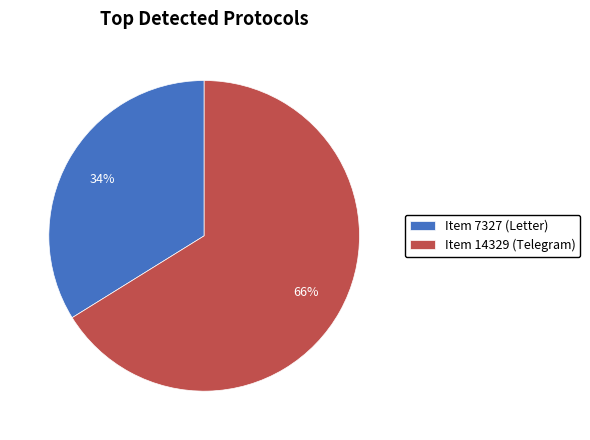

Which category has the smallest portion of the pie?

Item 7327 (Letter)